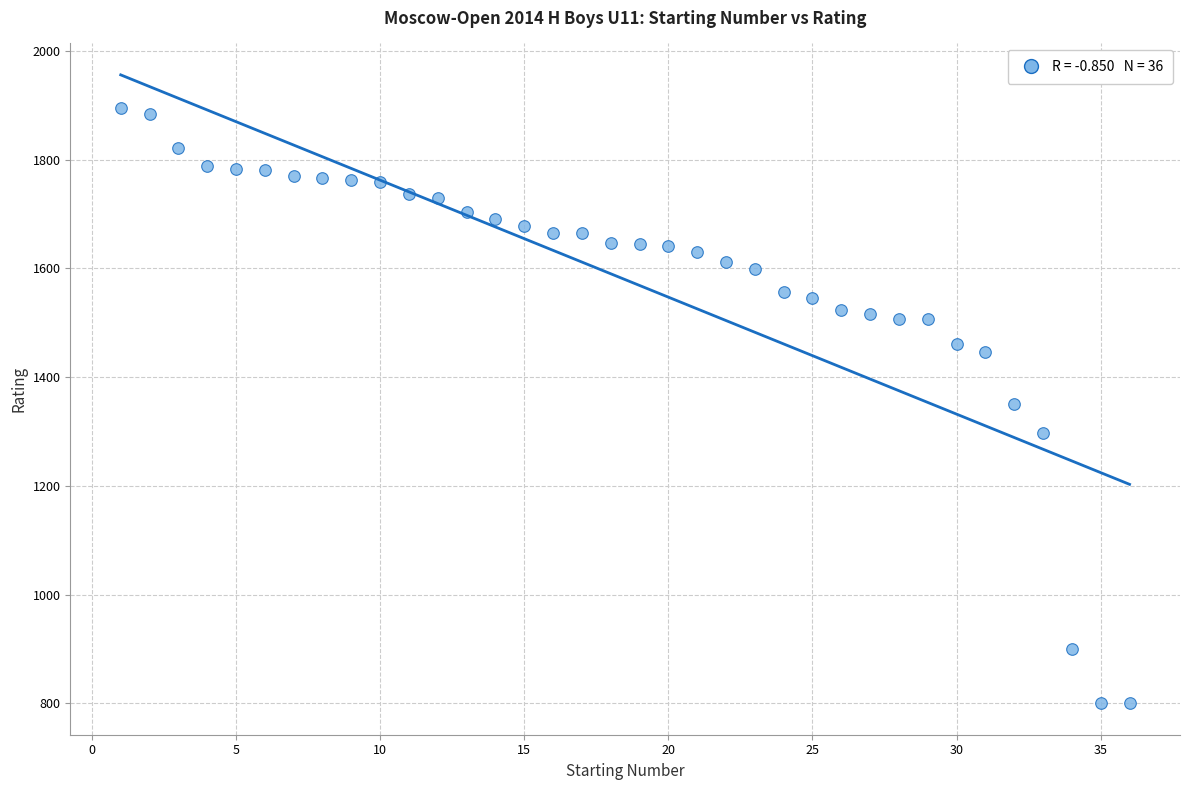

What is the range of X values (max minus min)?

35